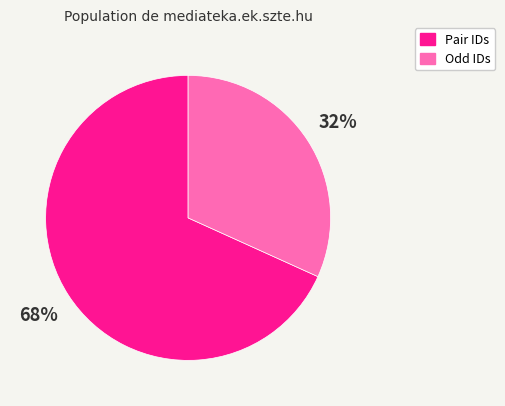

Is the sum of Odd IDs and Pair IDs greater than half?

Yes